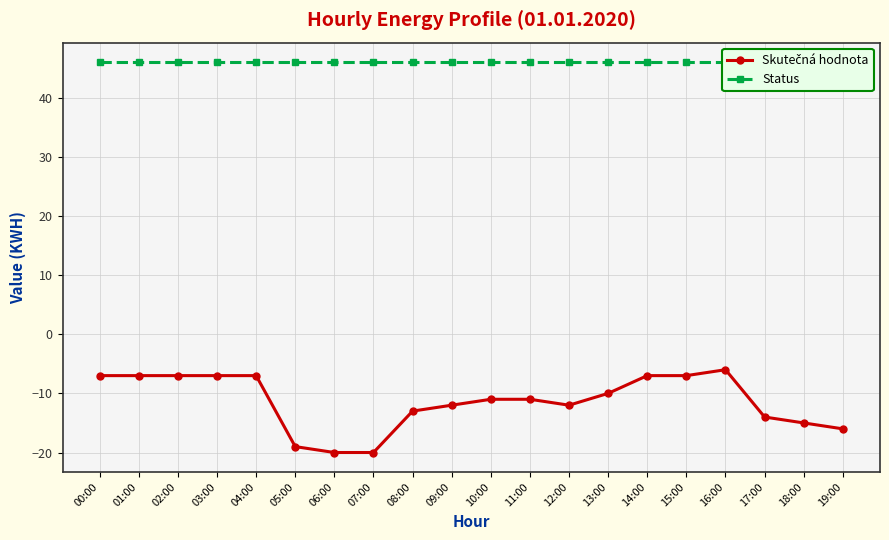

The value of Skutečná hodnota at 15:00 is -7. True or false?

True